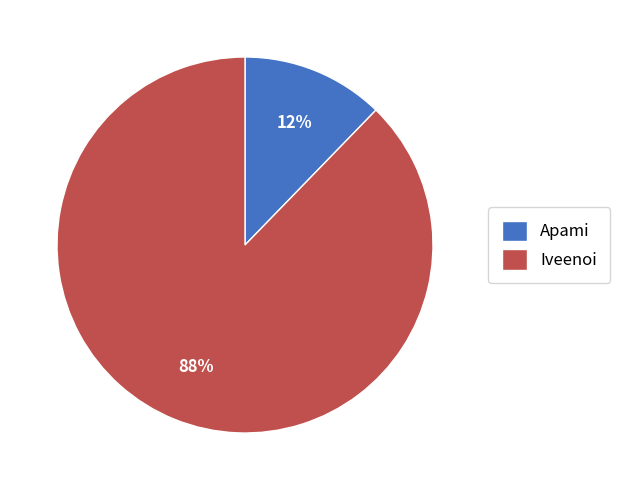

The Iveenoi slice represents 88% of the pie. True or false?

True